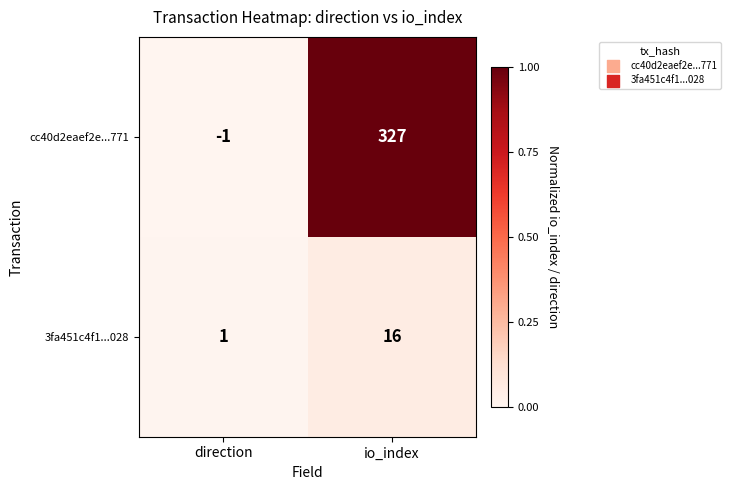

What value does the cc40d2eaef2e...771 series have at io_index, to the nearest 10?

330